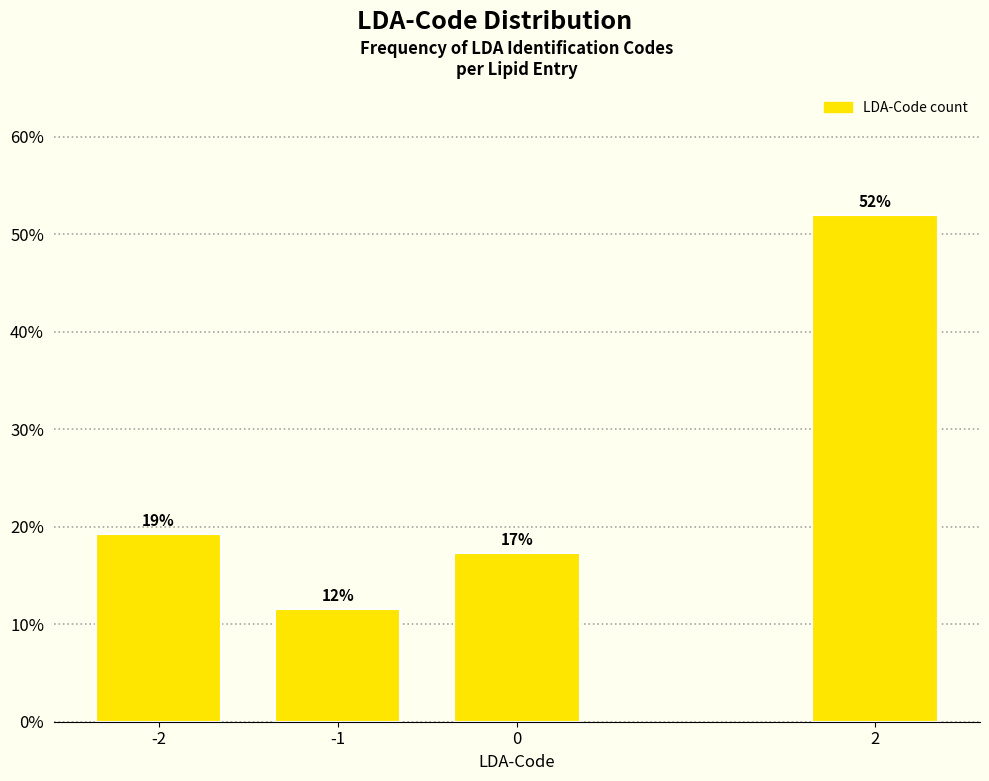

How many bars are there in total?

4